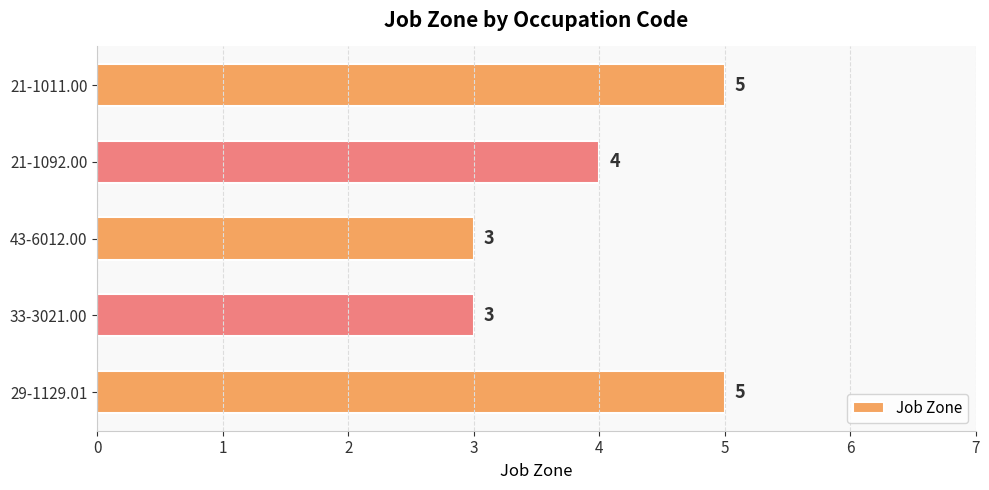

How many categories are shown in the chart?

5